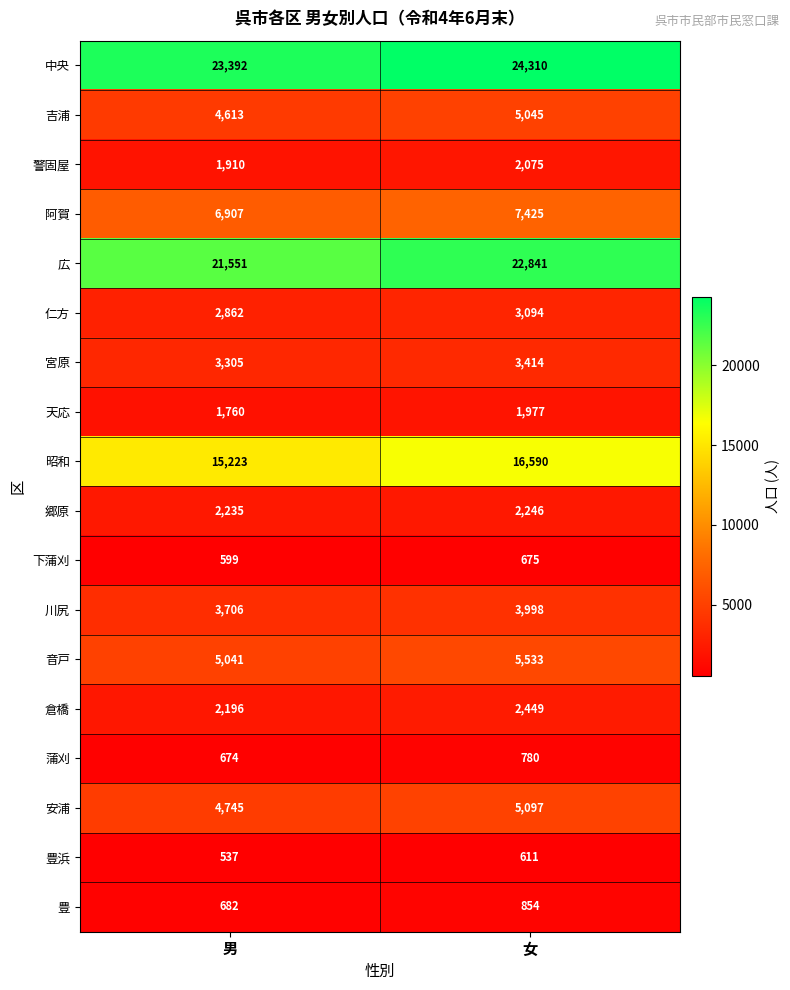

What is the maximum value for 豊?

854